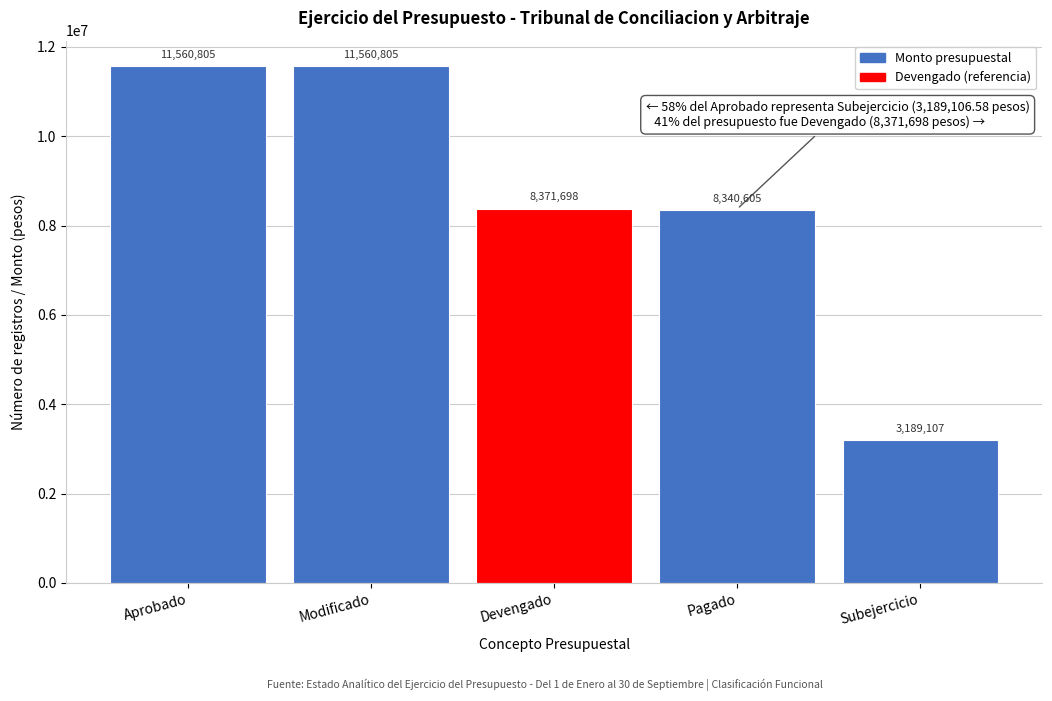

Is it true that the value at Subejercicio is 4645630.9?

False